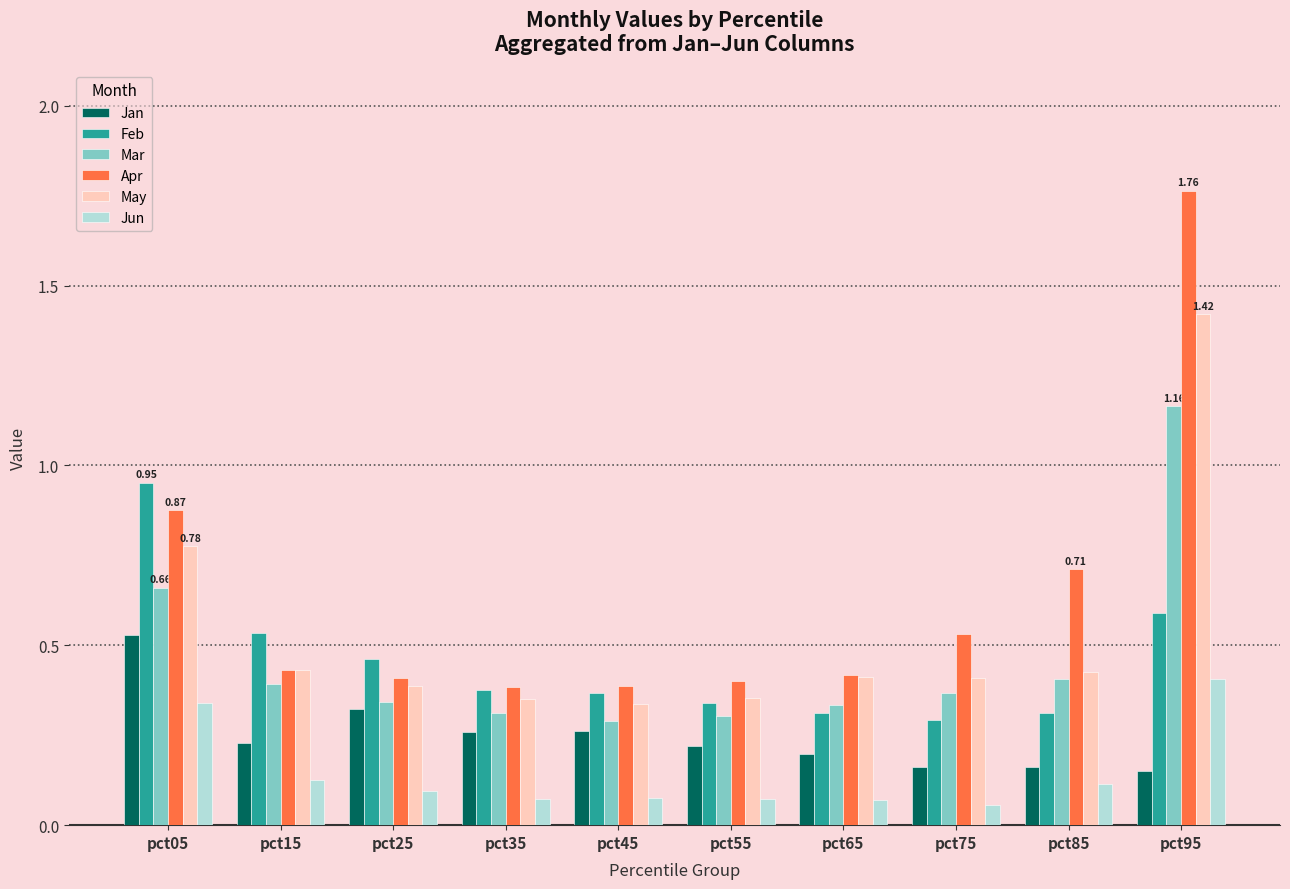

Rank the series at pct75 from highest to lowest value.

Apr, May, Mar, Feb, Jan, Jun